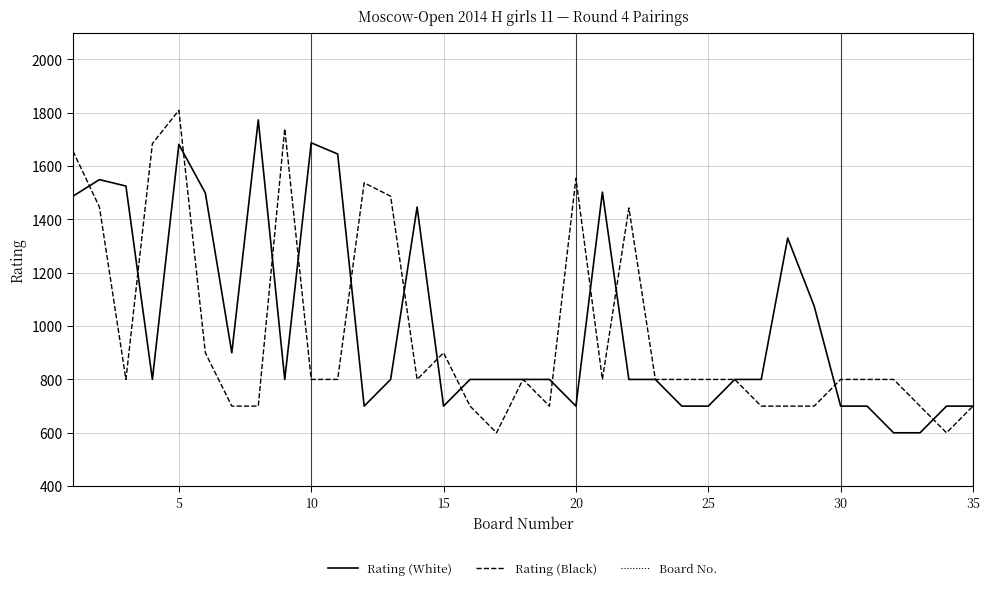

Reading right to left, extract all data points from this chart.

Rating (White): 700	700	600	600	700	700	1075	1330	800	800	700	700	800	800	1502	700	800	800	800	800	700	1446	800	700	1645	1687	800	1773	900	1499	1681	800	1525	1549	1487
Rating (Black): 700	600	700	800	800	800	700	700	700	800	800	800	800	1443	800	1554	700	800	600	700	900	800	1487	1537	800	800	1740	700	700	900	1809	1684	800	1446	1656
Board No.: 35	34	33	32	31	30	29	28	27	26	25	24	23	22	21	20	19	18	17	16	15	14	13	12	11	10	9	8	7	6	5	4	3	2	1